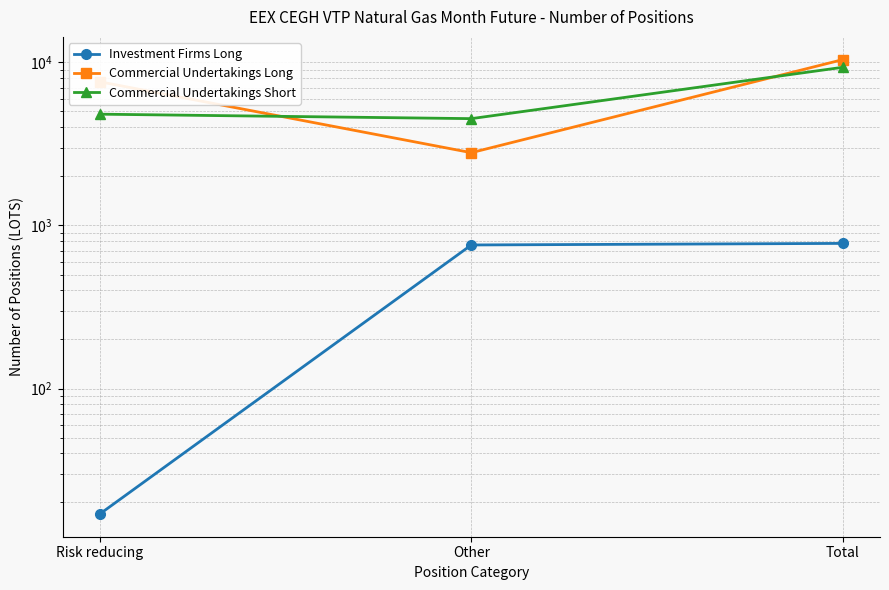

Reading left to right, transcribe all the data shown in this chart.

Investment Firms Long: Risk reducing=17	Other=759	Total=776
Commercial Undertakings Long: Risk reducing=7604	Other=2794	Total=10398
Commercial Undertakings Short: Risk reducing=4812	Other=4518	Total=9330